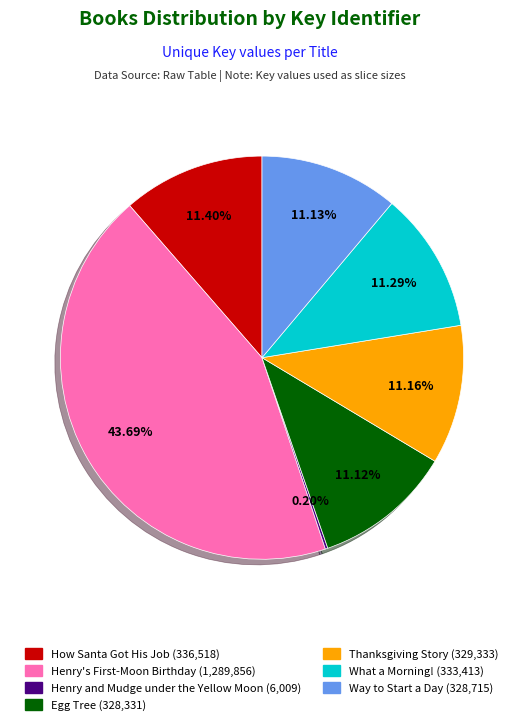

Is there a majority slice in this chart?

No